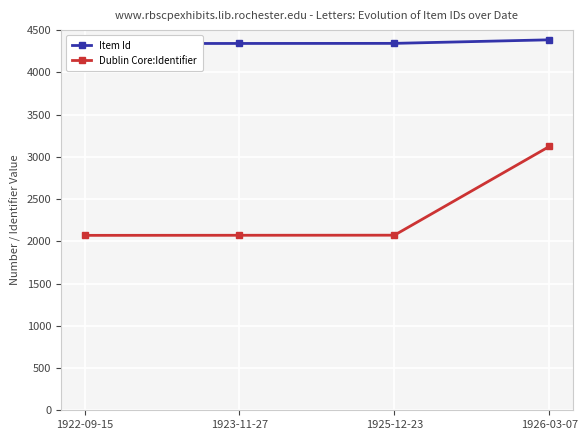

Does the chart display data point markers on the line(s)?

Yes